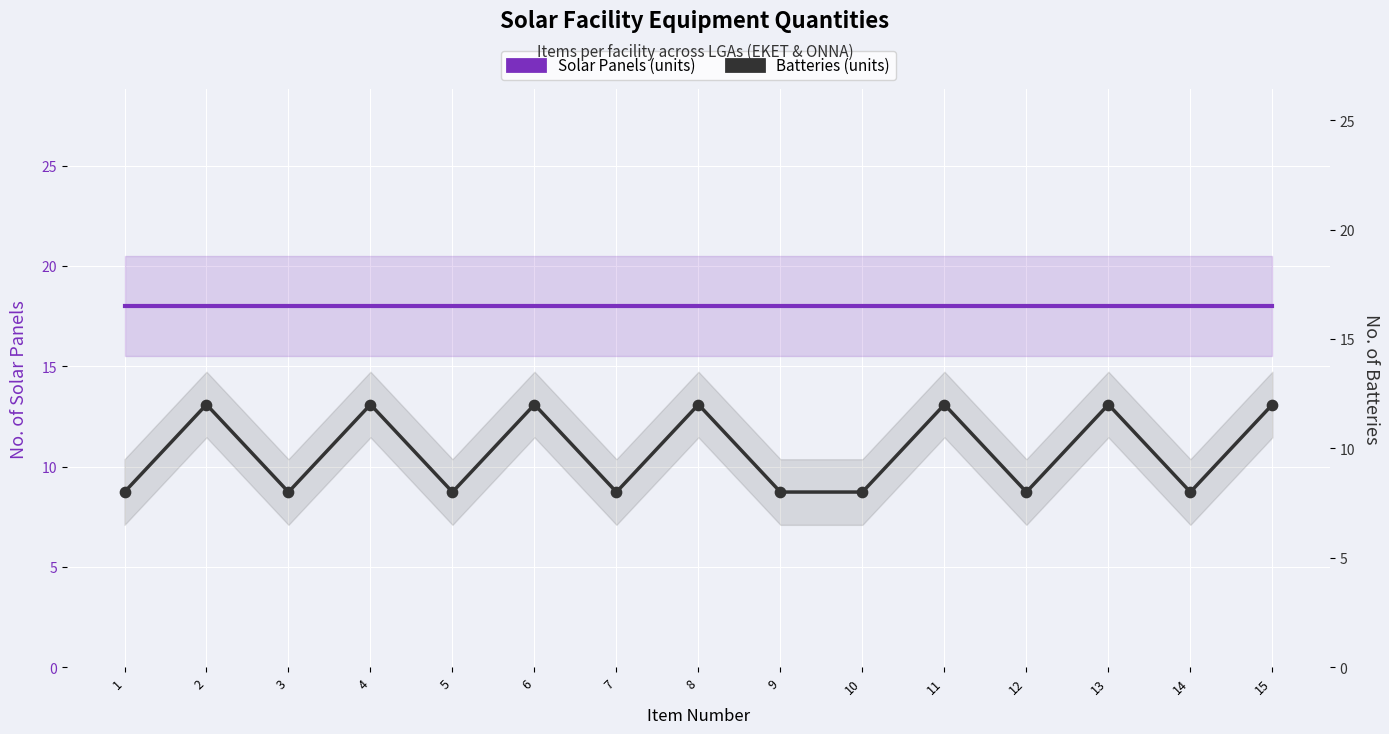

Which series has the widest spread of Y values?

Batteries (units)